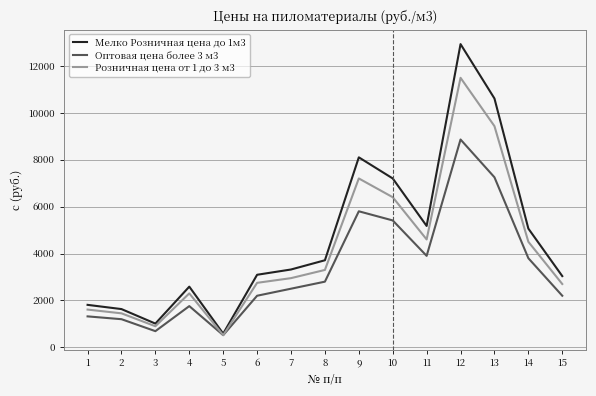

Rank the series by their average value, from lowest to highest.

Оптовая цена более 3 м3, Розничная цена от 1 до 3 м3, Мелко Розничная цена до 1м3